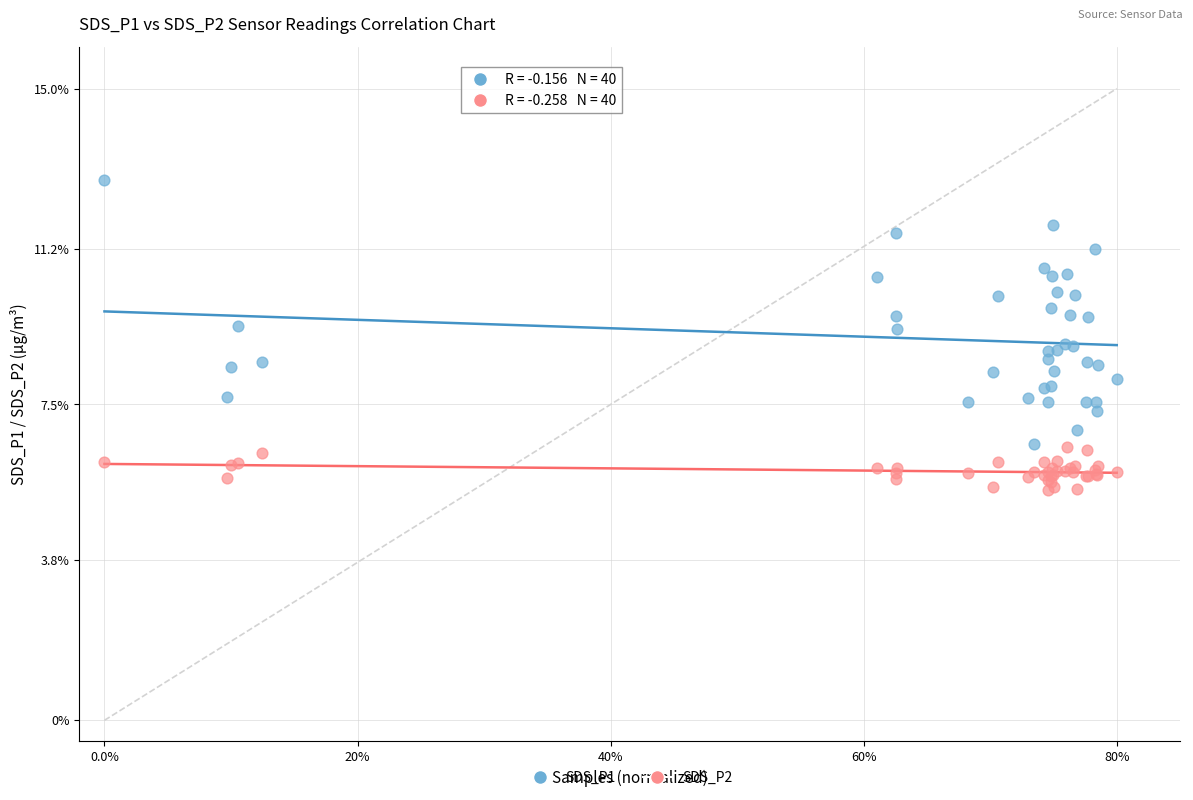

Which series contains the highest Y value?

SDS_P1